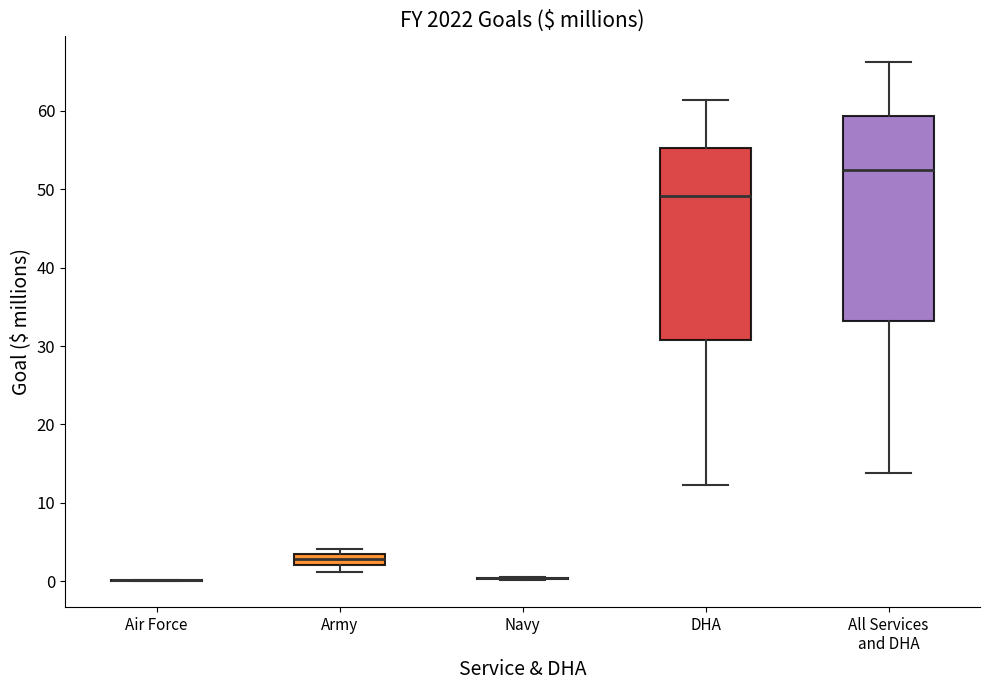

Where does the lower whisker of the box for DHA end on the y-axis? The values are not printed on the chart, so give them approximately, as read against the axis.

12